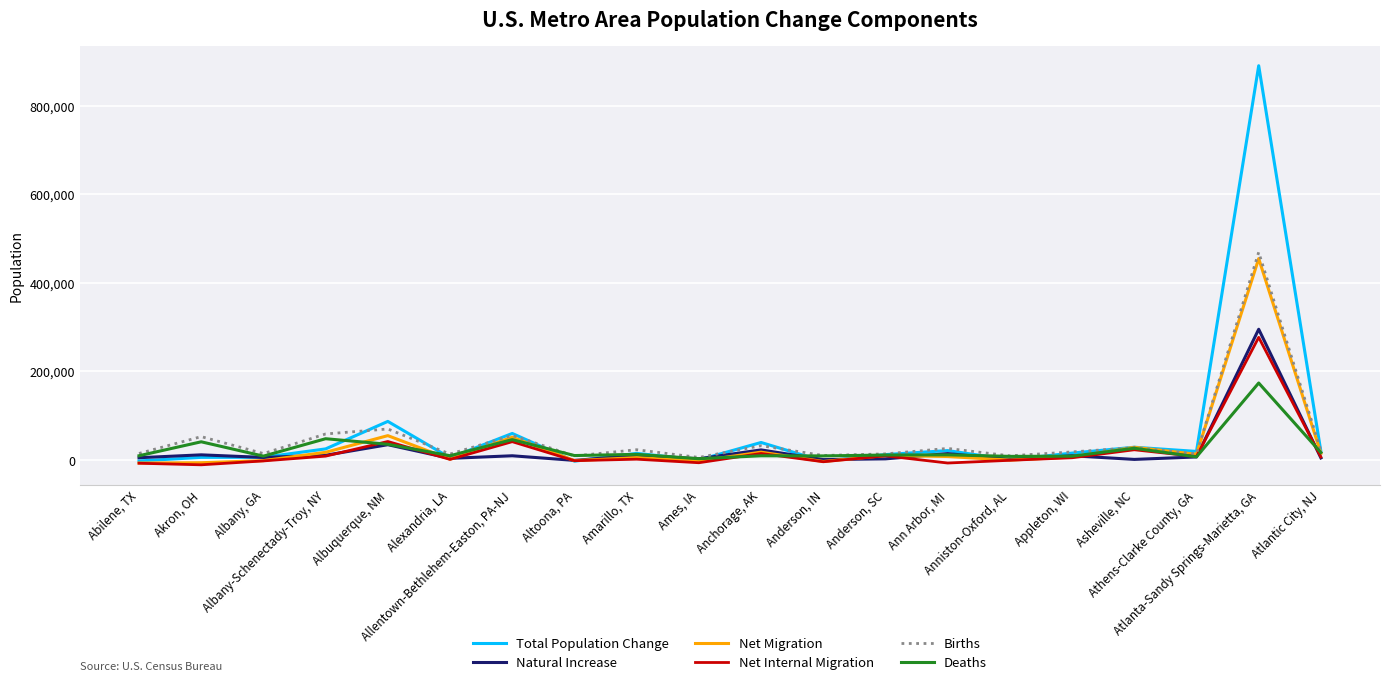

What is the minimum value shown in the chart?

-10859